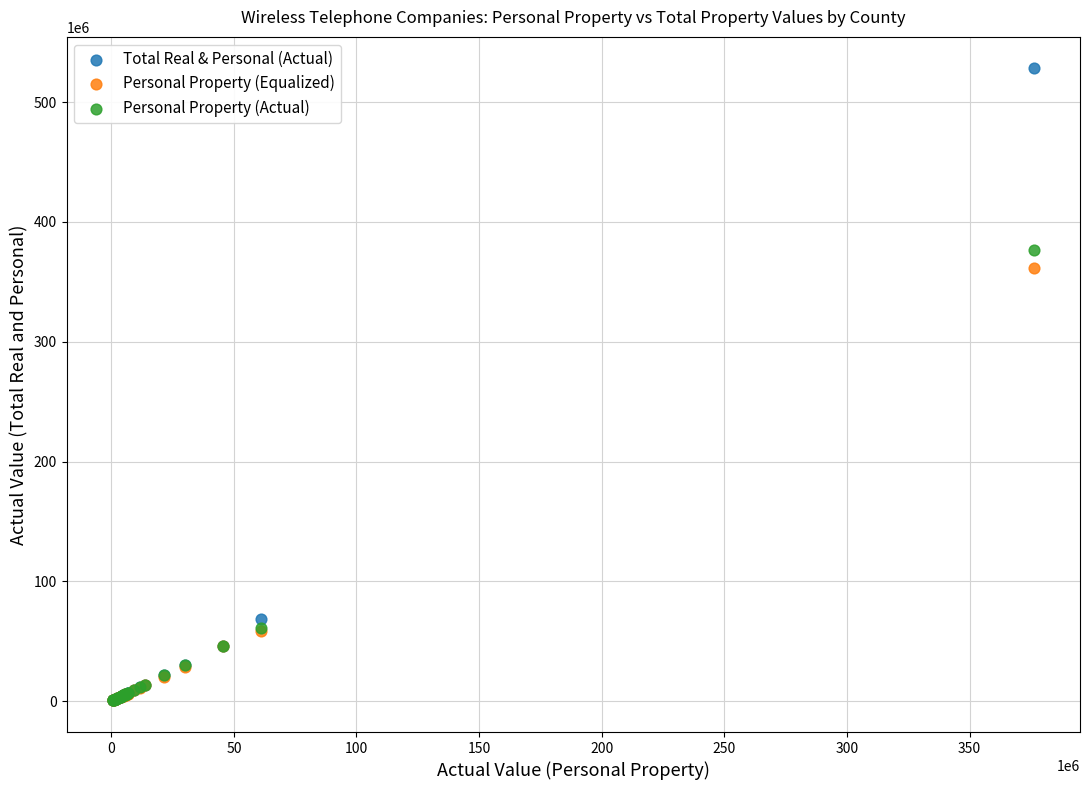

In the Personal Property (Actual) series, what Y value is closest to 188450556?

61067892.2